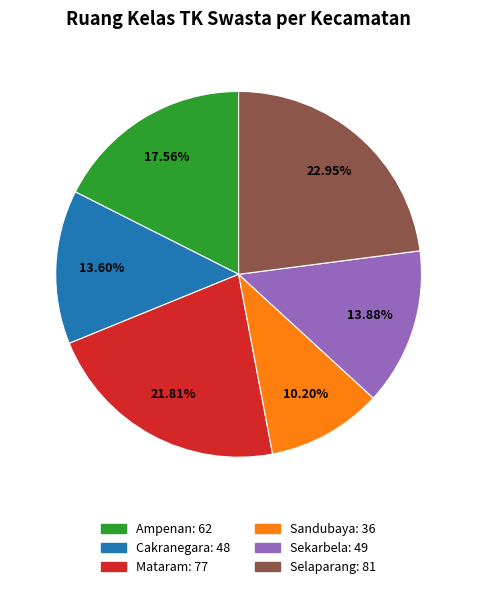

Is there a majority slice in this chart?

No